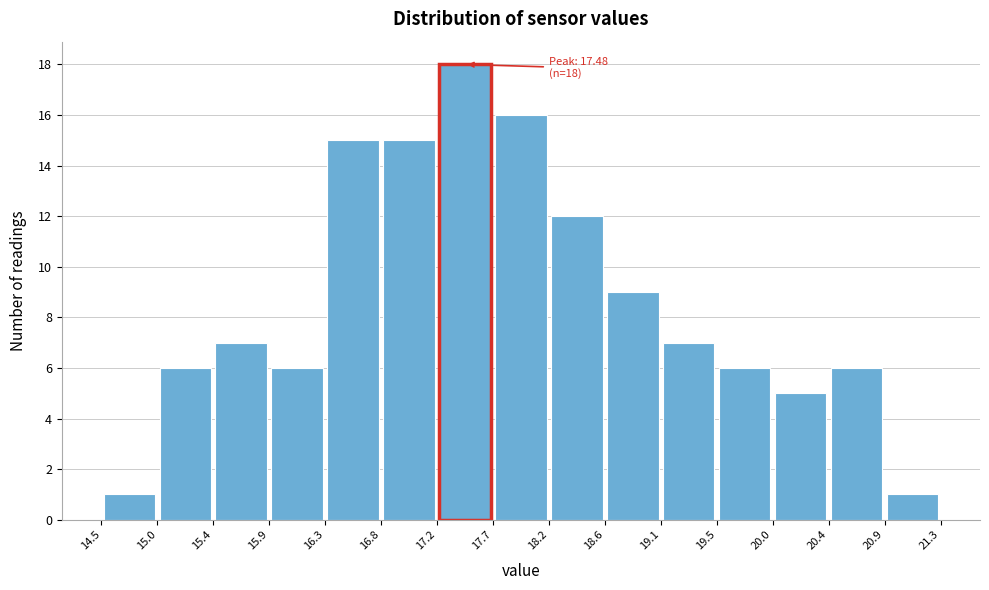

Which range on the x-axis has the tallest bar?

17.2 to 17.7